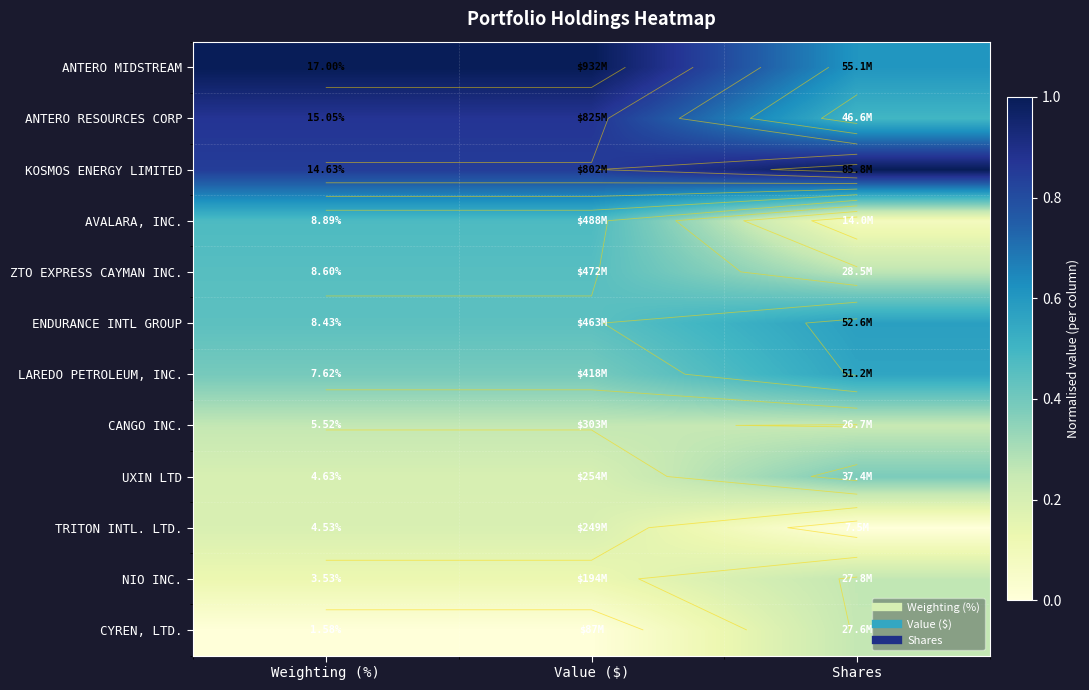

At Value ($), list the series in order from smallest to largest.

CYREN, LTD., NIO INC., TRITON INTL. LTD., UXIN LTD, CANGO INC., LAREDO PETROLEUM, INC., ENDURANCE INTL GROUP, ZTO EXPRESS CAYMAN INC., AVALARA, INC., KOSMOS ENERGY LIMITED, ANTERO RESOURCES CORP, ANTERO MIDSTREAM